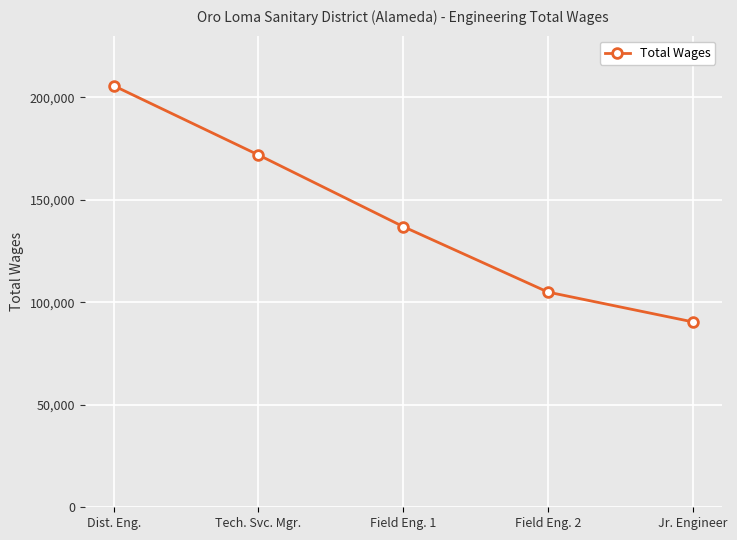

Read the value at Jr. Engineer, to the nearest 50.

90400